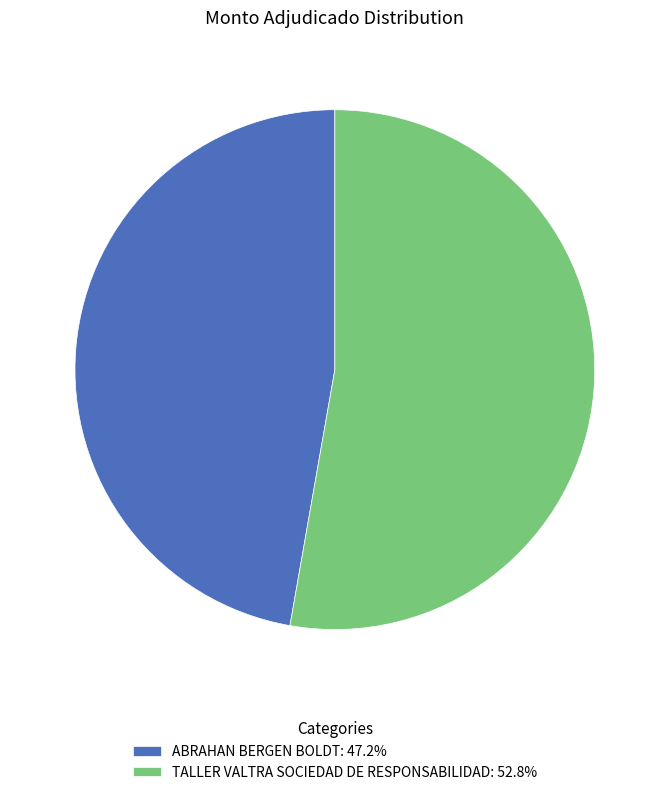

Approximately how many times larger is the value at ABRAHAN BERGEN BOLDT: 47.2% compared to TALLER VALTRA SOCIEDAD DE RESPONSABILIDAD: 52.8%?

0.9